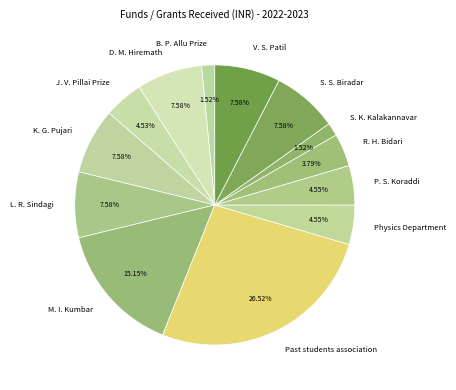

Is there any slice that represents more than half of the pie?

No